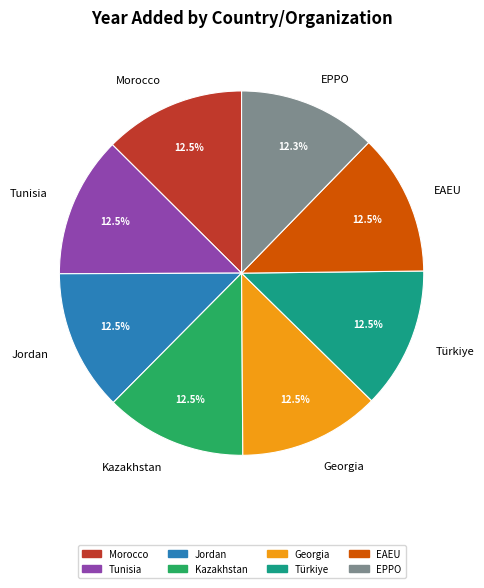

Is it true that Morocco is 26% of the pie?

False